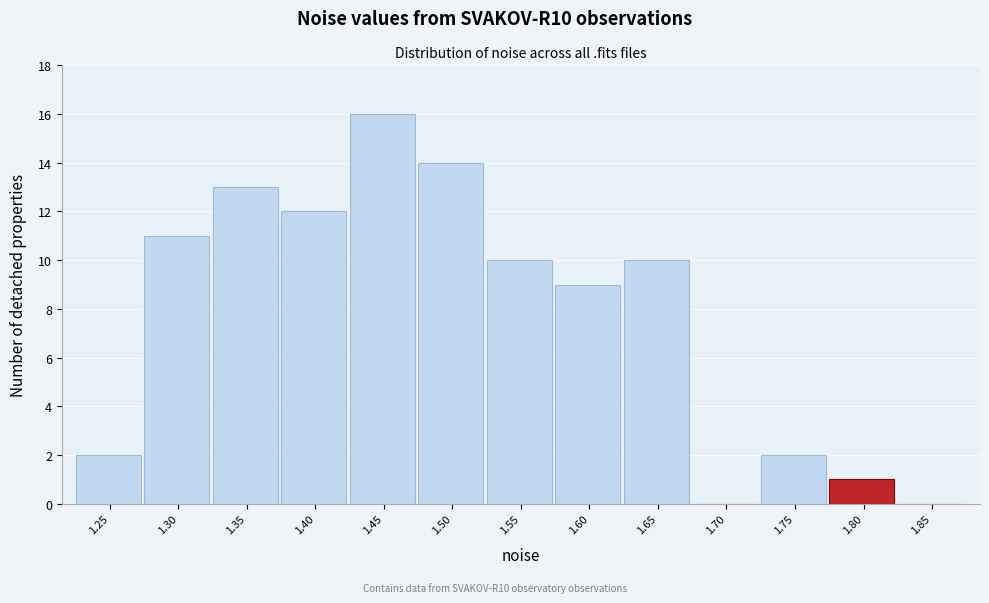

Reading right to left, list all the values displayed in this chart.

1.85=0	1.80=1	1.75=2	1.70=0	1.65=10	1.60=9	1.55=10	1.50=14	1.45=16	1.40=12	1.35=13	1.30=11	1.25=2